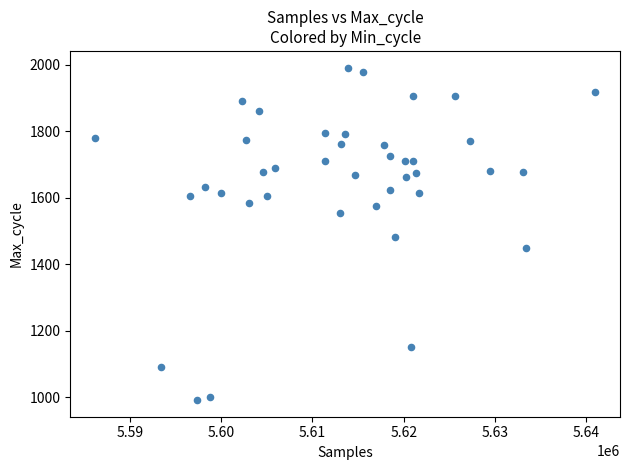

What is the range of X values (max minus min)?

54739